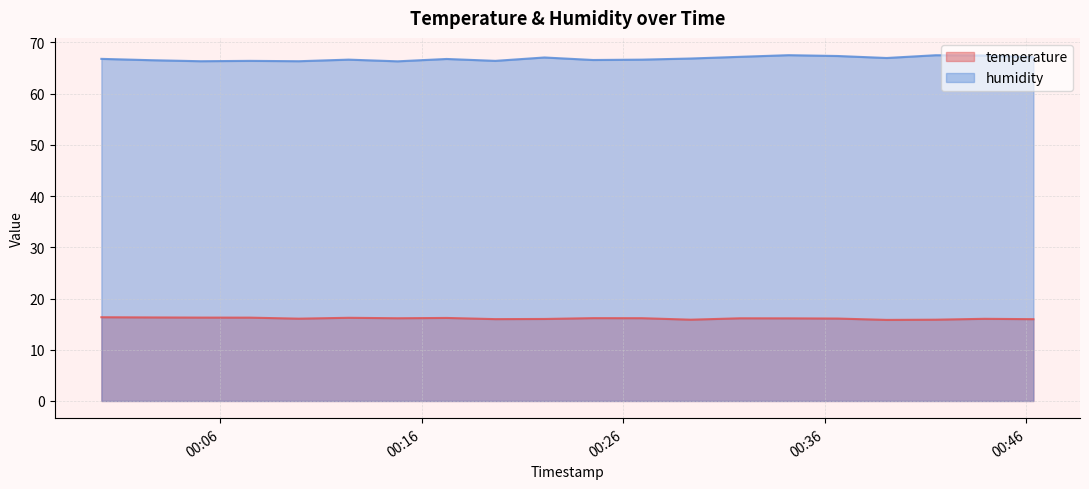

List the series in order of their overall mean, lowest first.

temperature, humidity